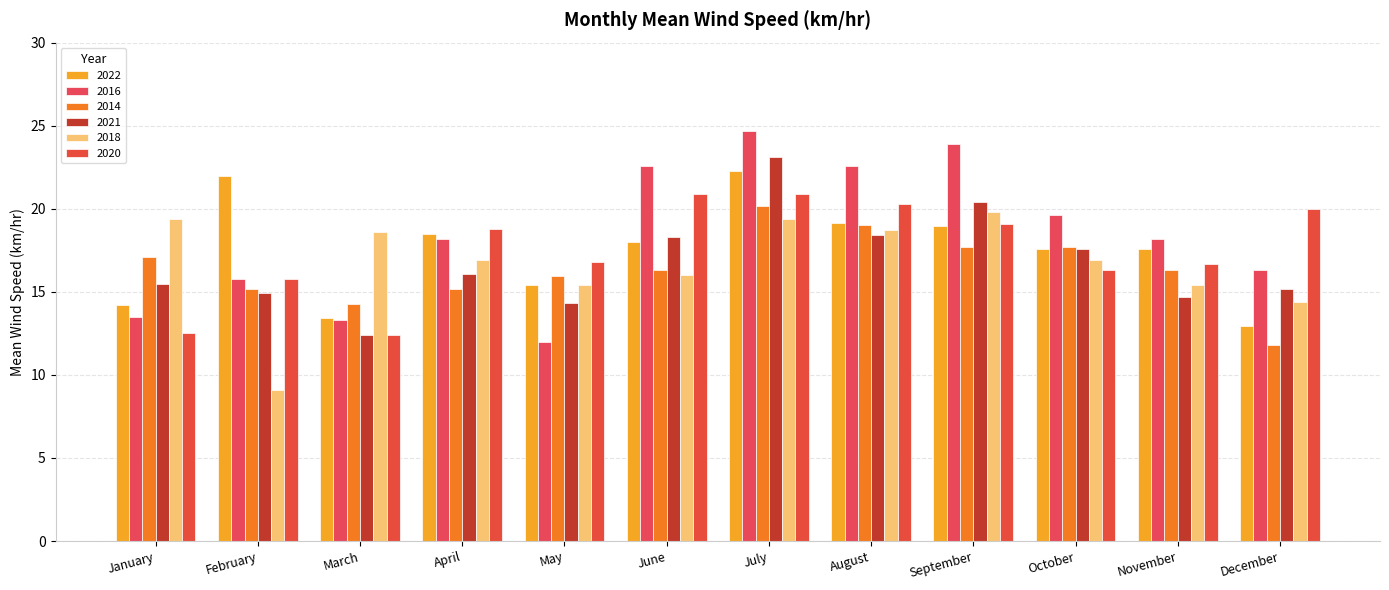

Which category has the highest value across all series?

July